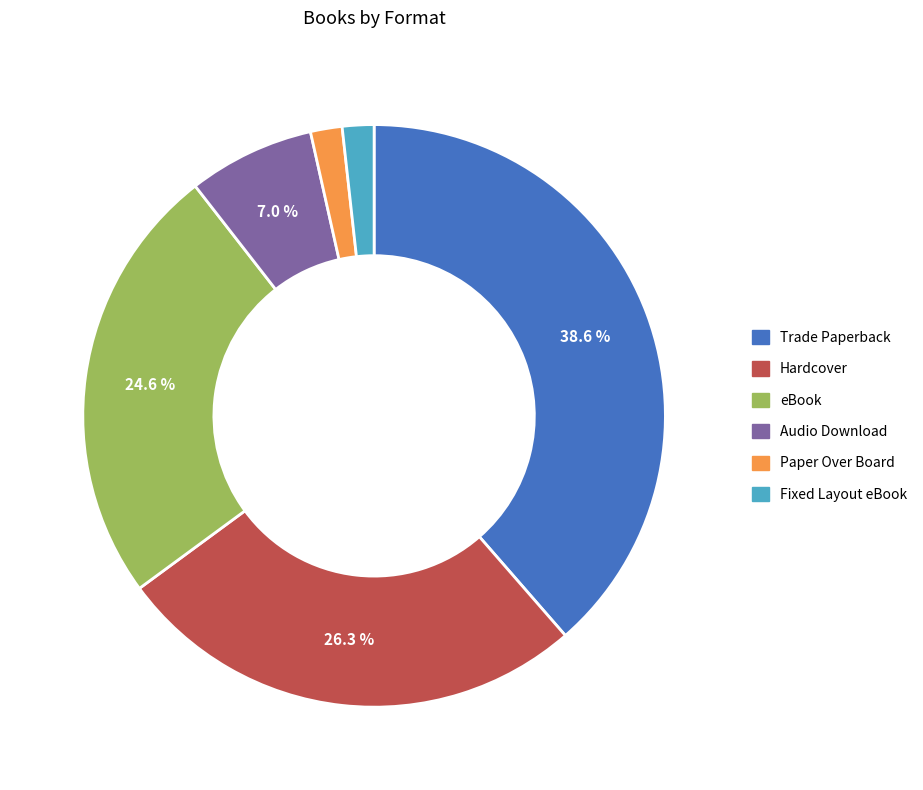

How many segments does this pie chart have?

6